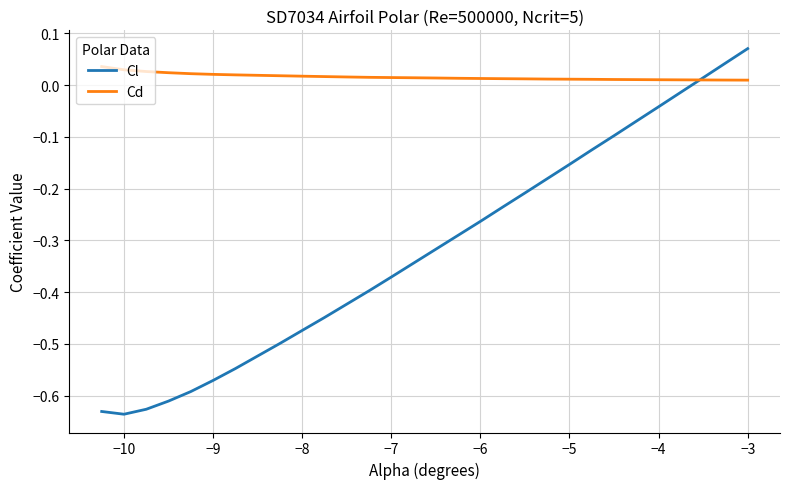

Which series has the largest total across all categories?

Cd